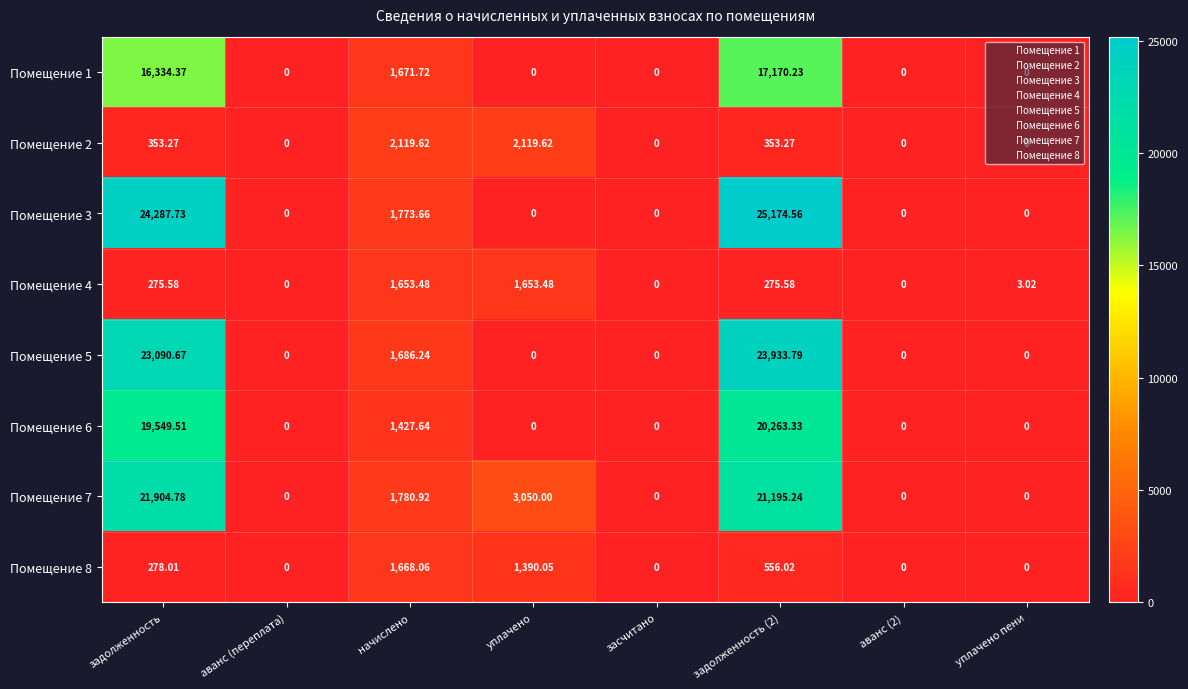

Rank the series by their maximum value, from highest to lowest.

Помещение 3, Помещение 5, Помещение 7, Помещение 6, Помещение 1, Помещение 2, Помещение 8, Помещение 4